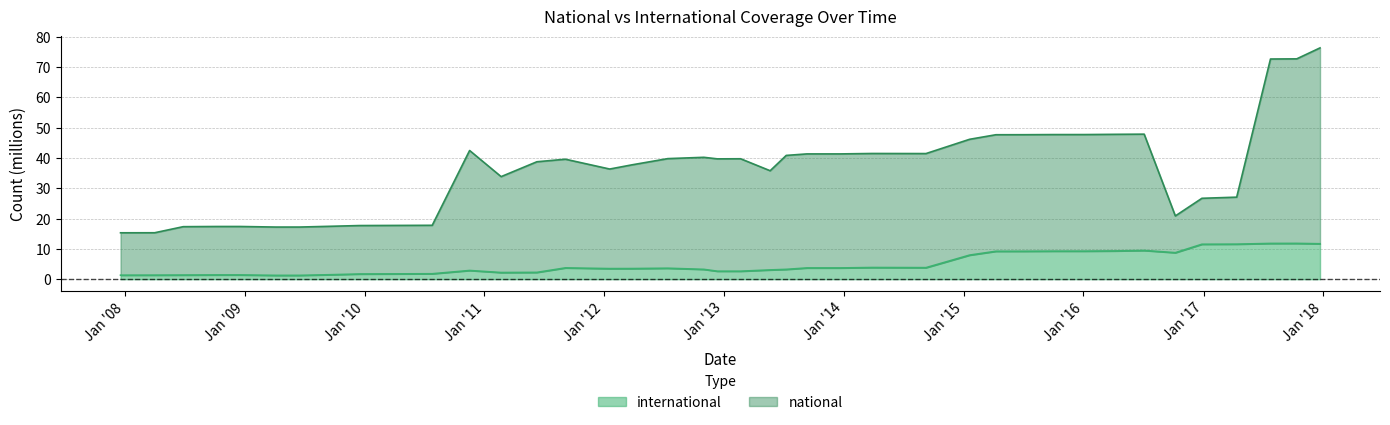

At which label is the value closest to 6?

2015-01-19